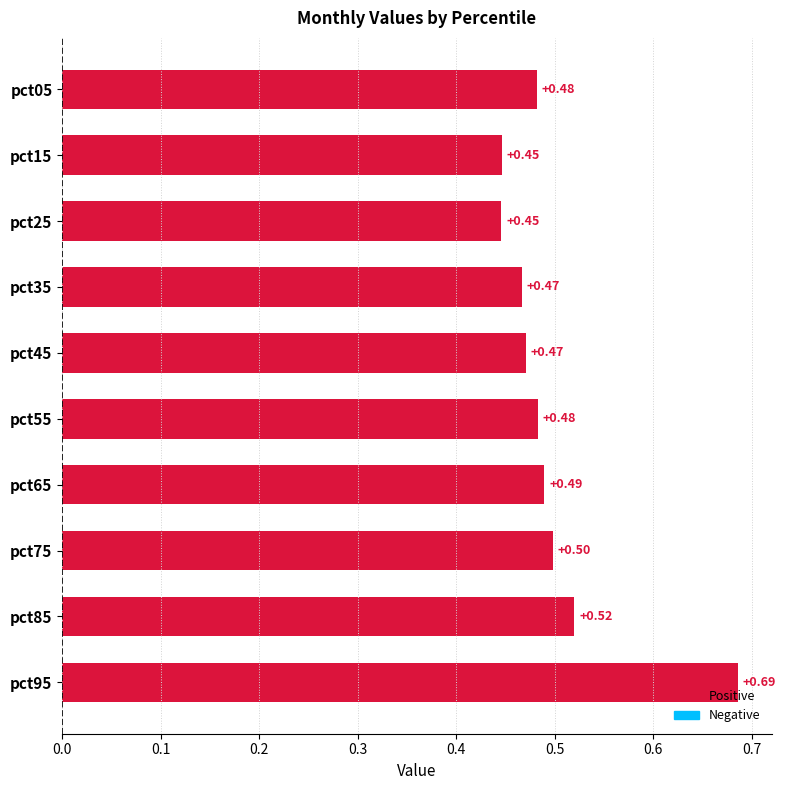

What is the change in value from pct35 to pct95?

+0.2